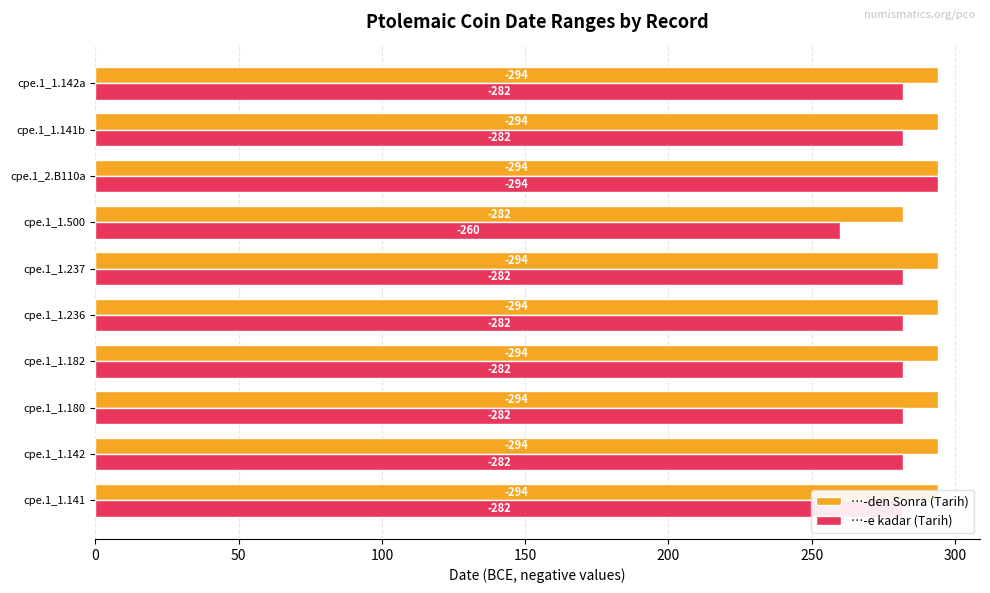

List the series in order of their peak value, lowest first.

…-den Sonra (Tarih), …-e kadar (Tarih)